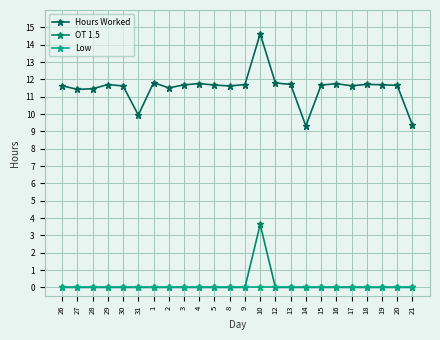

At which category is the sum across all series the highest?

10